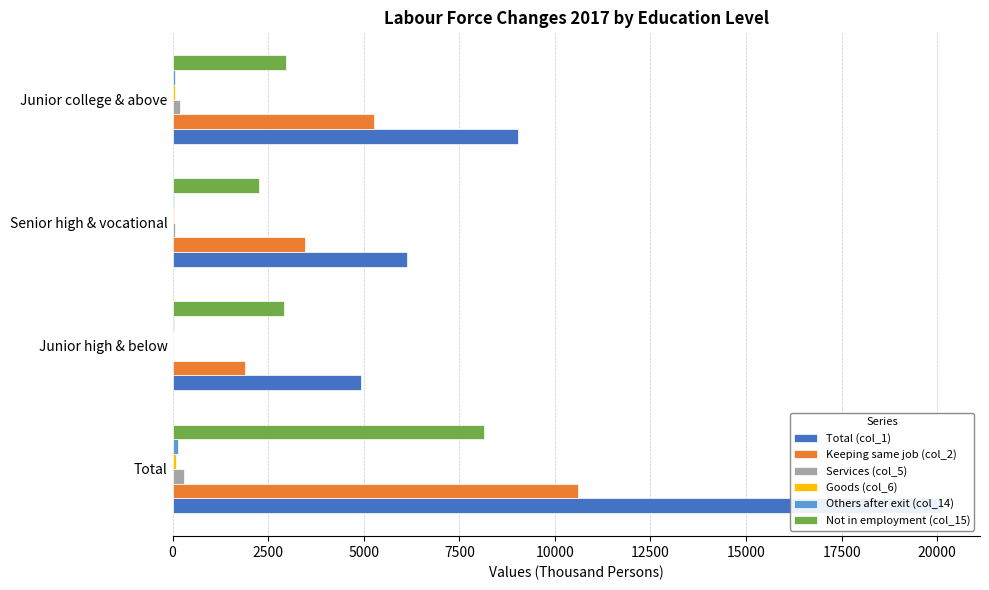

The Keeping same job (col_2) series shows 10611 at Total. True or false?

True